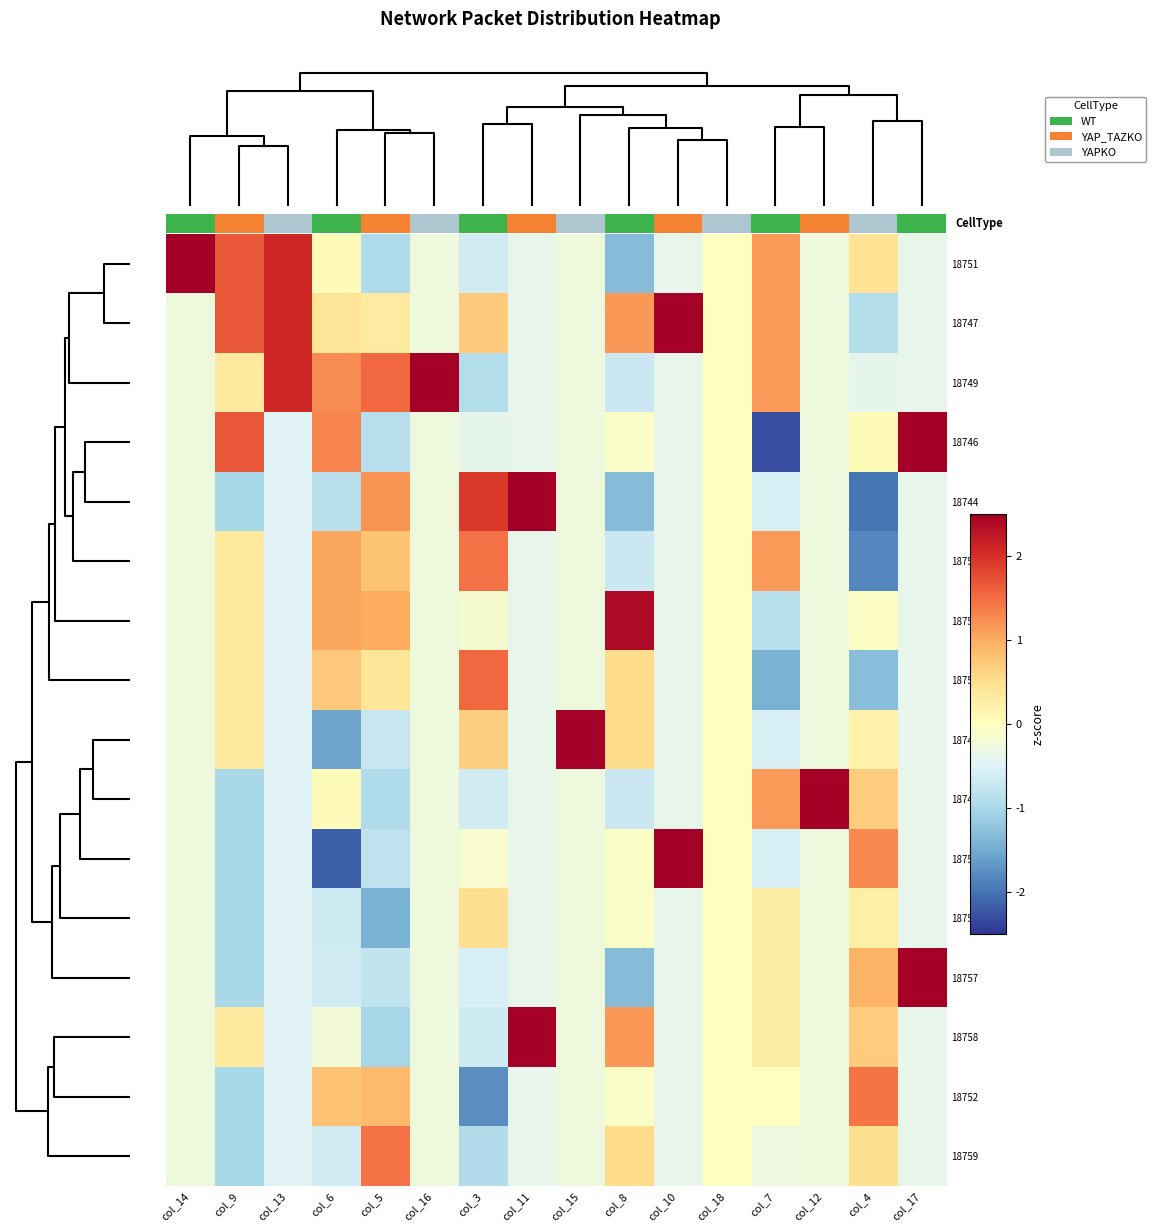

Reading left to right, transcribe all the data shown in this chart.

18751: col_14=3.9	col_9=1.7	col_13=2.1	col_6=0.1	col_5=-1.0	col_16=-0.3	col_3=-0.6	col_11=-0.4	col_15=-0.3	col_8=-1.3	col_10=-0.4	col_18=0.0	col_7=1.1	col_12=-0.3	col_4=0.4	col_17=-0.4
18747: col_14=-0.3	col_9=1.7	col_13=2.1	col_6=0.4	col_5=0.3	col_16=-0.3	col_3=0.7	col_11=-0.4	col_15=-0.3	col_8=1.2	col_10=2.6	col_18=0.0	col_7=1.1	col_12=-0.3	col_4=-0.9	col_17=-0.4
18749: col_14=-0.3	col_9=0.3	col_13=2.1	col_6=1.3	col_5=1.5	col_16=3.9	col_3=-0.9	col_11=-0.4	col_15=-0.3	col_8=-0.7	col_10=-0.4	col_18=0.0	col_7=1.1	col_12=-0.3	col_4=-0.4	col_17=-0.4
18746: col_14=-0.3	col_9=1.7	col_13=-0.5	col_6=1.3	col_5=-0.9	col_16=-0.3	col_3=-0.4	col_11=-0.4	col_15=-0.3	col_8=-0.1	col_10=-0.4	col_18=0.0	col_7=-2.3	col_12=-0.3	col_4=0.1	col_17=2.6
18744: col_14=-0.3	col_9=-1.0	col_13=-0.5	col_6=-0.8	col_5=1.2	col_16=-0.3	col_3=1.9	col_11=2.6	col_15=-0.3	col_8=-1.3	col_10=-0.4	col_18=0.0	col_7=-0.6	col_12=-0.3	col_4=-2.0	col_17=-0.4
18754: col_14=-0.3	col_9=0.3	col_13=-0.5	col_6=1.1	col_5=0.8	col_16=-0.3	col_3=1.4	col_11=-0.4	col_15=-0.3	col_8=-0.7	col_10=-0.4	col_18=0.0	col_7=1.1	col_12=-0.3	col_4=-1.8	col_17=-0.4
18753: col_14=-0.3	col_9=0.3	col_13=-0.5	col_6=1.1	col_5=1.0	col_16=-0.3	col_3=-0.1	col_11=-0.4	col_15=-0.3	col_8=2.4	col_10=-0.4	col_18=0.0	col_7=-0.9	col_12=-0.3	col_4=-0.0	col_17=-0.4
18755: col_14=-0.3	col_9=0.3	col_13=-0.5	col_6=0.7	col_5=0.4	col_16=-0.3	col_3=1.5	col_11=-0.4	col_15=-0.3	col_8=0.5	col_10=-0.4	col_18=0.0	col_7=-1.4	col_12=-0.3	col_4=-1.3	col_17=-0.4
18745: col_14=-0.3	col_9=0.3	col_13=-0.5	col_6=-1.6	col_5=-0.7	col_16=-0.3	col_3=0.7	col_11=-0.4	col_15=3.9	col_8=0.5	col_10=-0.4	col_18=0.0	col_7=-0.6	col_12=-0.3	col_4=0.2	col_17=-0.4
18748: col_14=-0.3	col_9=-1.0	col_13=-0.5	col_6=0.1	col_5=-1.0	col_16=-0.3	col_3=-0.6	col_11=-0.4	col_15=-0.3	col_8=-0.7	col_10=-0.4	col_18=0.0	col_7=1.1	col_12=3.9	col_4=0.7	col_17=-0.4
18750: col_14=-0.3	col_9=-1.0	col_13=-0.5	col_6=-2.2	col_5=-0.8	col_16=-0.3	col_3=-0.1	col_11=-0.4	col_15=-0.3	col_8=-0.1	col_10=2.6	col_18=0.0	col_7=-0.6	col_12=-0.3	col_4=1.3	col_17=-0.4
18756: col_14=-0.3	col_9=-1.0	col_13=-0.5	col_6=-0.7	col_5=-1.4	col_16=-0.3	col_3=0.5	col_11=-0.4	col_15=-0.3	col_8=-0.1	col_10=-0.4	col_18=0.0	col_7=0.3	col_12=-0.3	col_4=0.2	col_17=-0.4
18757: col_14=-0.3	col_9=-1.0	col_13=-0.5	col_6=-0.6	col_5=-0.8	col_16=-0.3	col_3=-0.5	col_11=-0.4	col_15=-0.3	col_8=-1.3	col_10=-0.4	col_18=0.0	col_7=0.3	col_12=-0.3	col_4=0.9	col_17=2.6
18758: col_14=-0.3	col_9=0.3	col_13=-0.5	col_6=-0.2	col_5=-1.0	col_16=-0.3	col_3=-0.7	col_11=2.6	col_15=-0.3	col_8=1.2	col_10=-0.4	col_18=0.0	col_7=0.3	col_12=-0.3	col_4=0.7	col_17=-0.4
18752: col_14=-0.3	col_9=-1.0	col_13=-0.5	col_6=0.8	col_5=0.9	col_16=-0.3	col_3=-1.8	col_11=-0.4	col_15=-0.3	col_8=-0.1	col_10=-0.4	col_18=0.0	col_7=0.0	col_12=-0.3	col_4=1.4	col_17=-0.4
18759: col_14=-0.3	col_9=-1.0	col_13=-0.5	col_6=-0.6	col_5=1.5	col_16=-0.3	col_3=-0.9	col_11=-0.4	col_15=-0.3	col_8=0.5	col_10=-0.4	col_18=0.0	col_7=-0.3	col_12=-0.3	col_4=0.5	col_17=-0.4